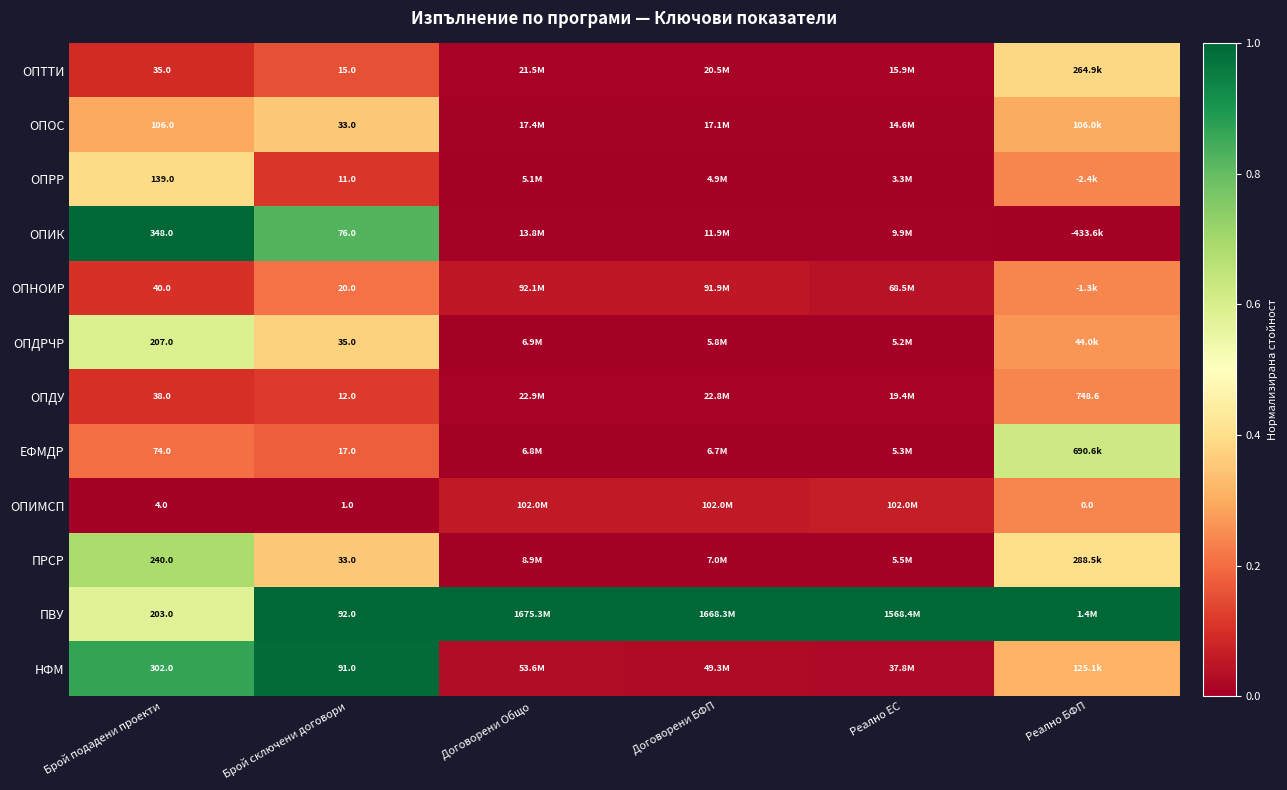

Is the value of ОПДРЧР at Брой сключени договори greater than the value of ЕФМДР at Брой подадени проекти?

No